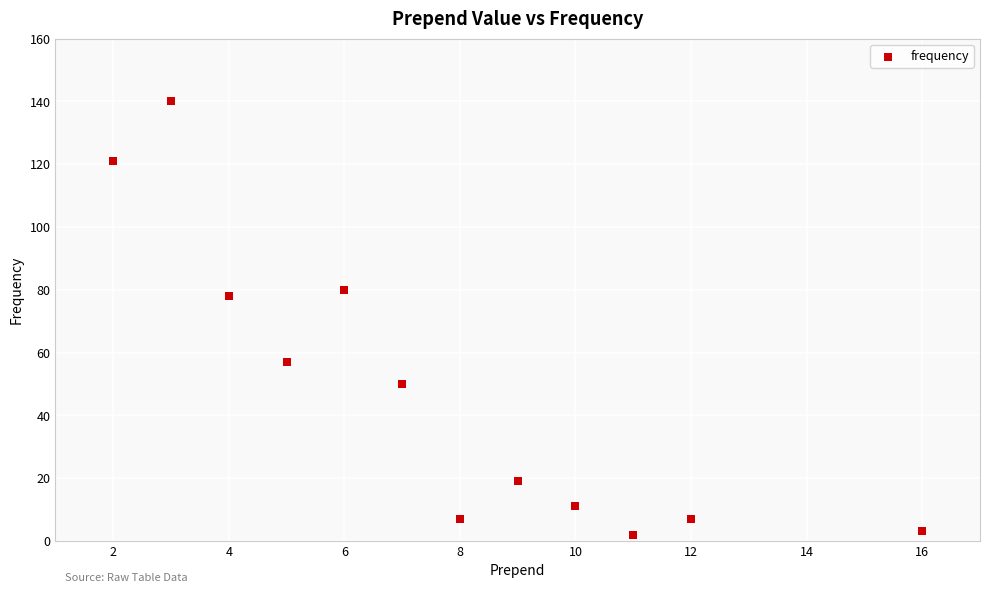

What is the average X value?

8